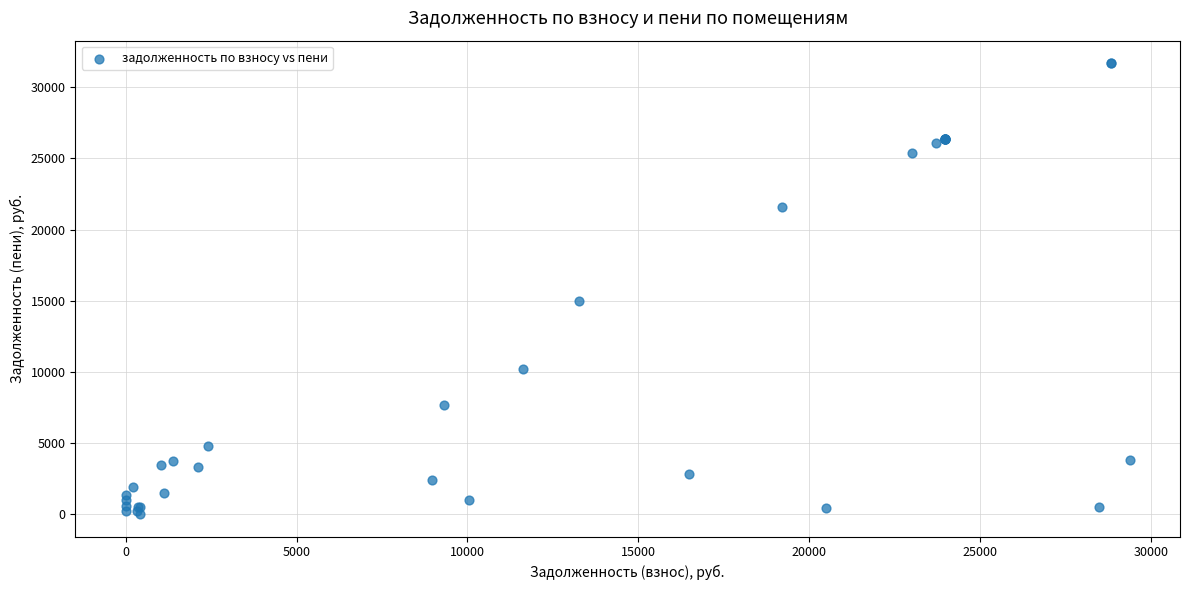

What Y value in the scatter plot is closest to 15850?

14951.8